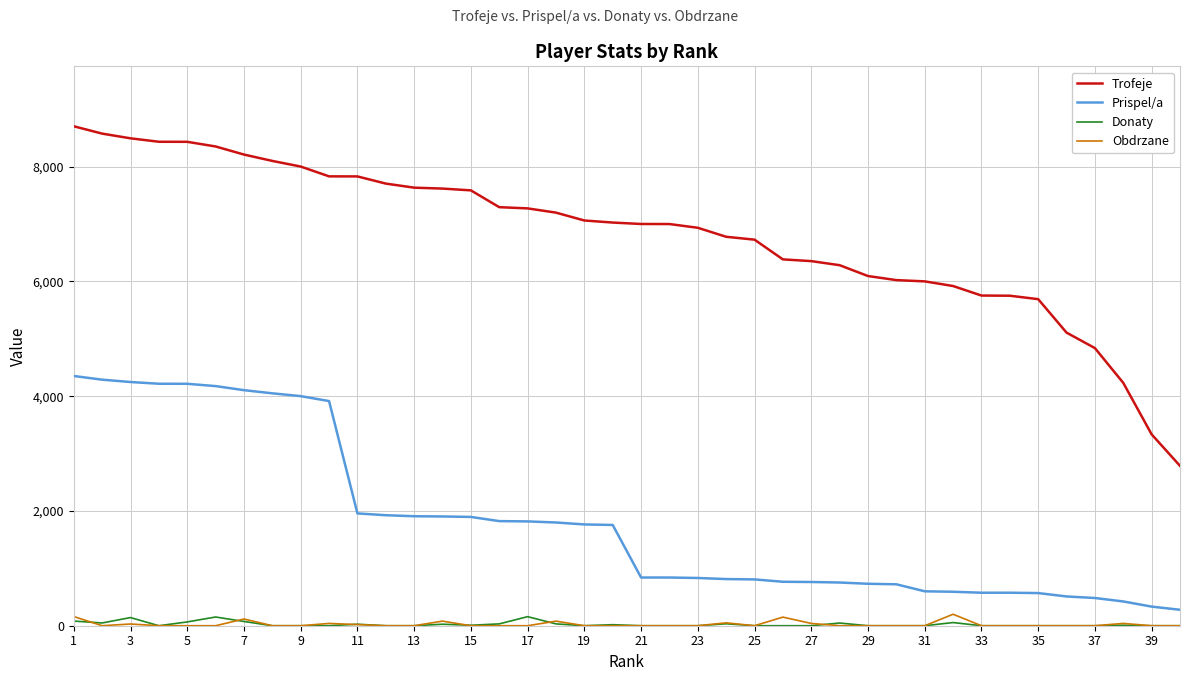

True or false: Trofeje and Donaty cross at least once.

False